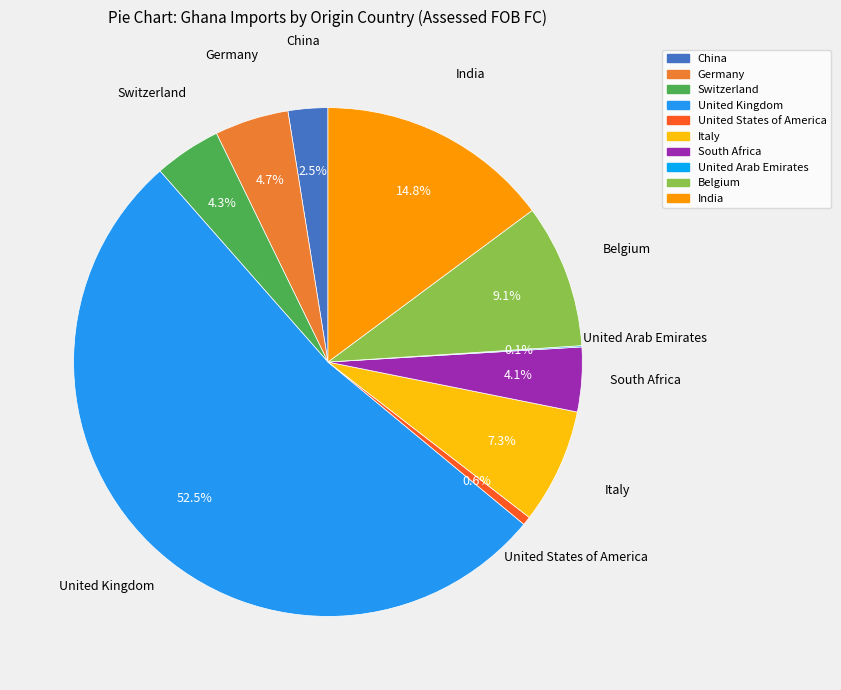

Is Germany the majority of the pie?

No